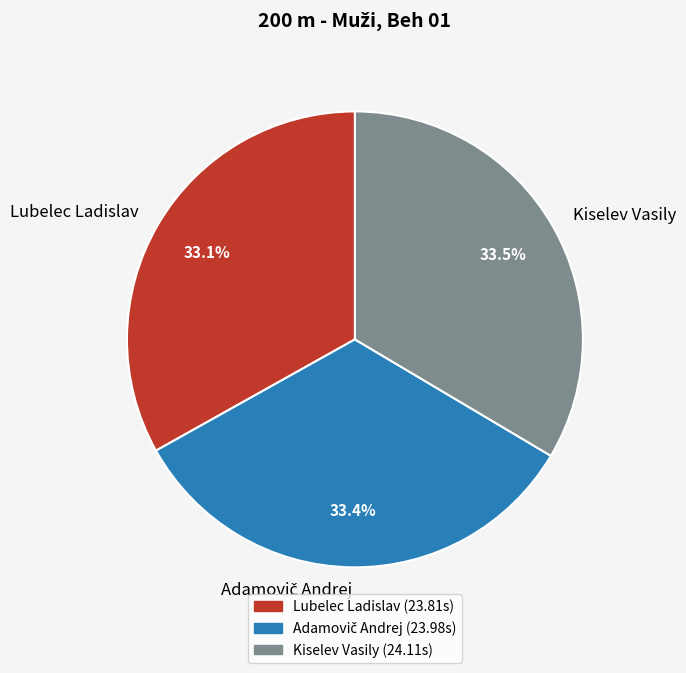

Is there any slice that represents more than half of the pie?

No